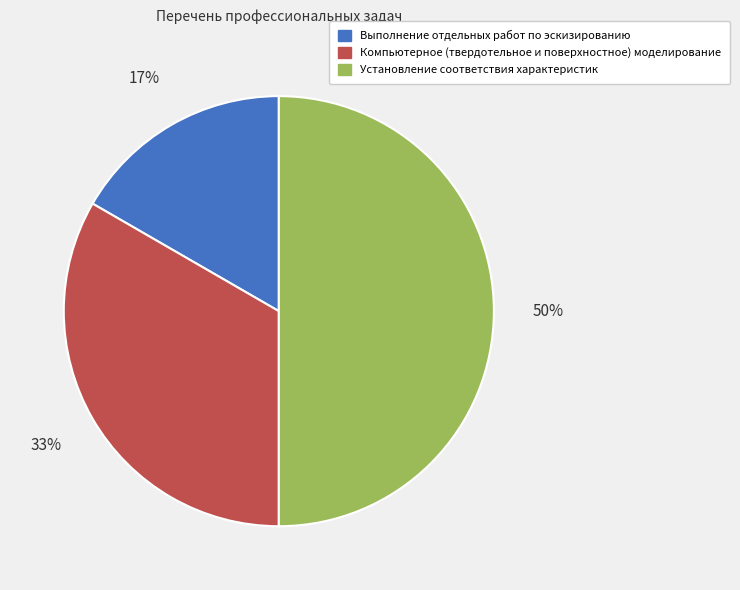

How many segments does this pie chart have?

3